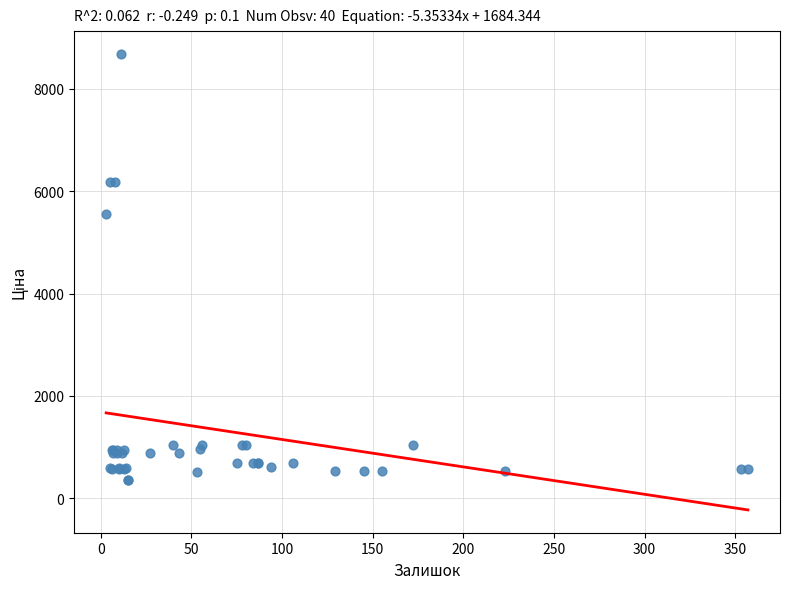

What Y value in the scatter plot is closest to 4516?

5560.3